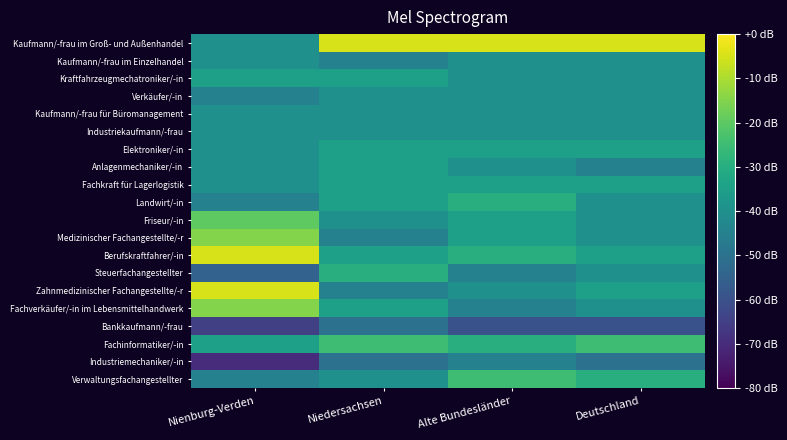

How many data points does each series have?

4